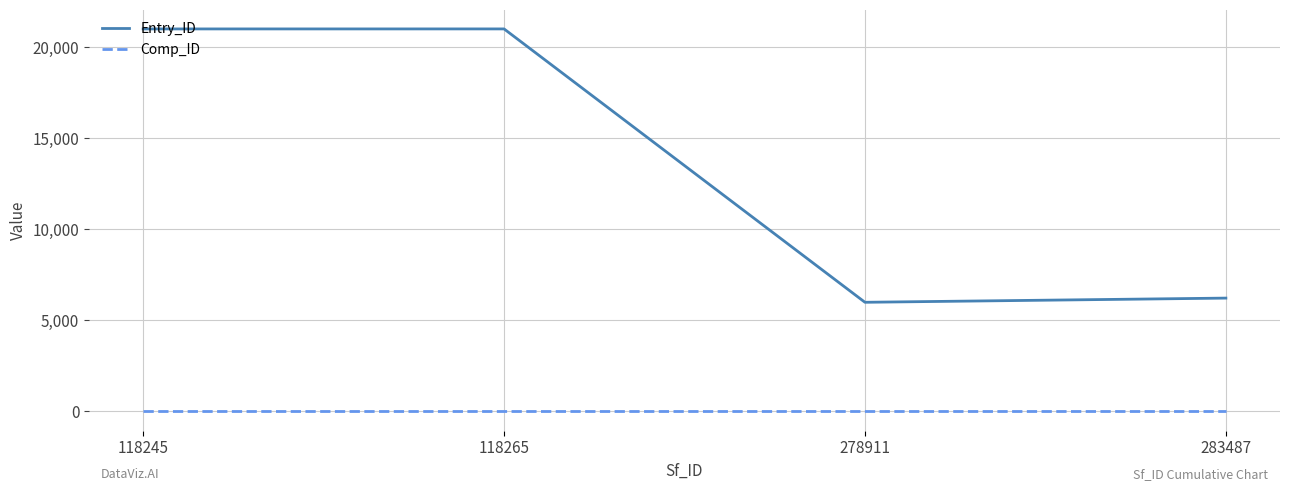

List the series in order of their peak value, lowest first.

Comp_ID, Entry_ID